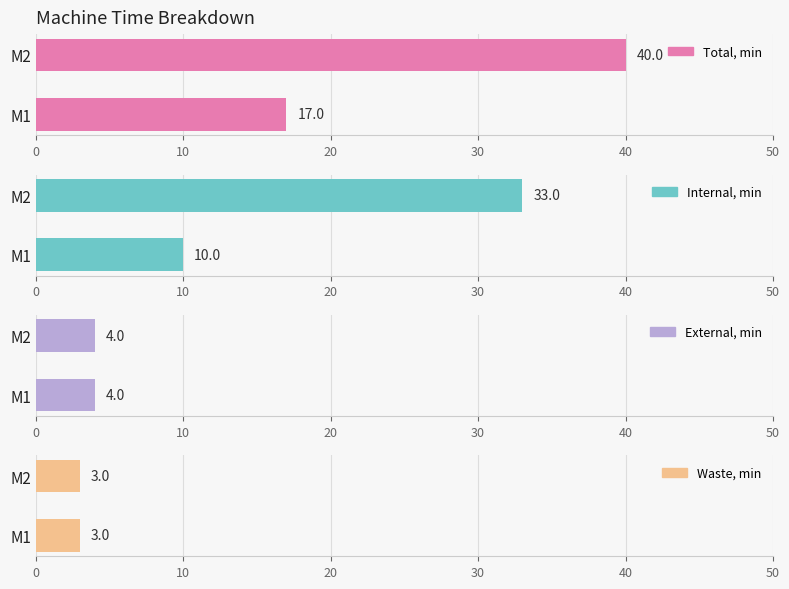

What is the average value of the Total, min series?

28.5